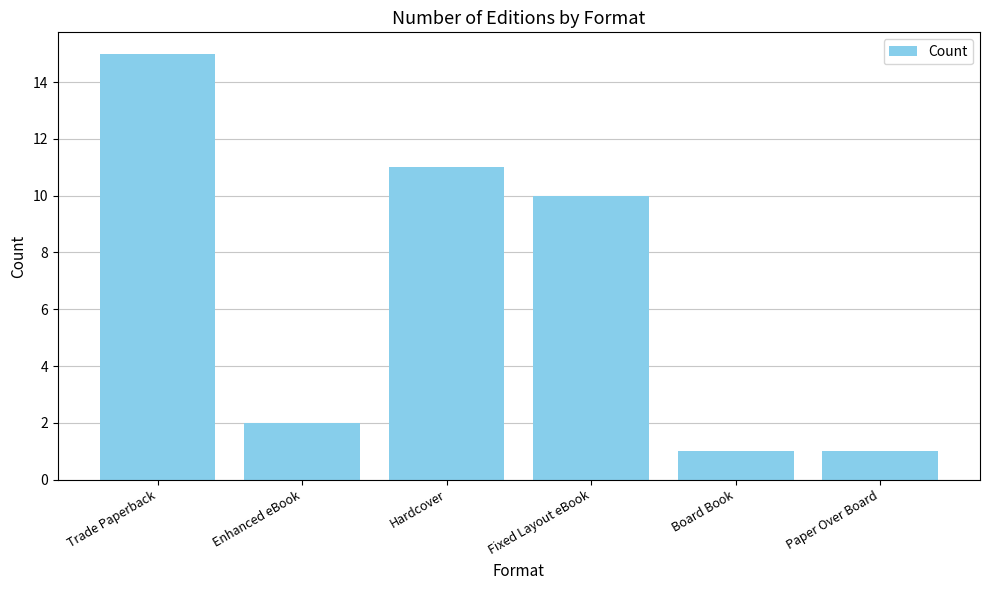

Is it true that the value at Paper Over Board is 1?

True